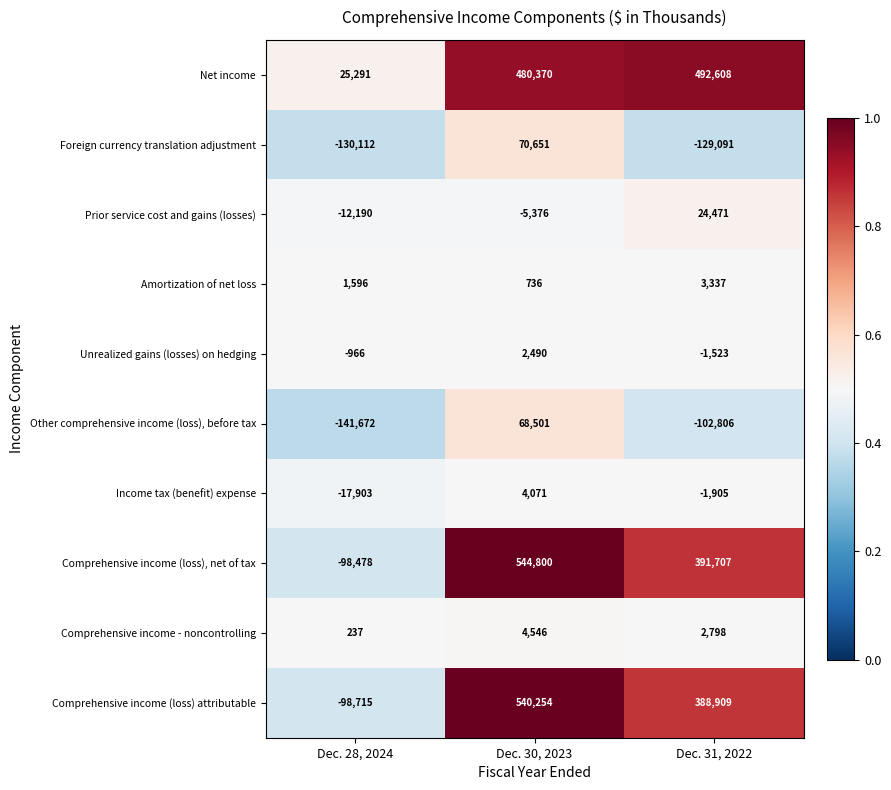

At which category is the sum across all series the highest?

Dec. 30, 2023